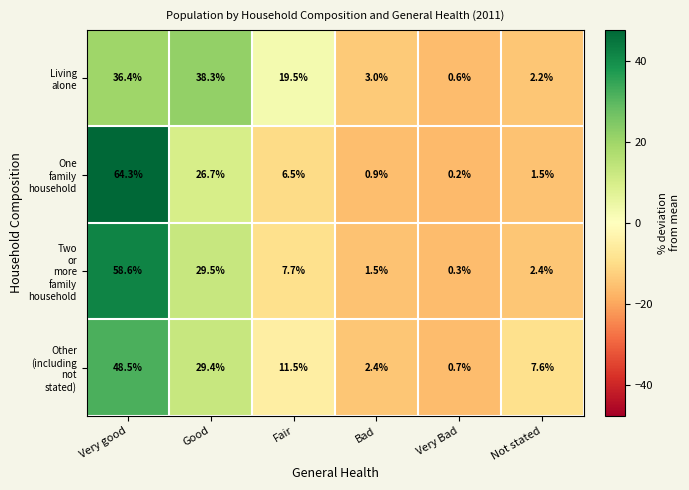

What is the total value across all series at Not stated?

13.7